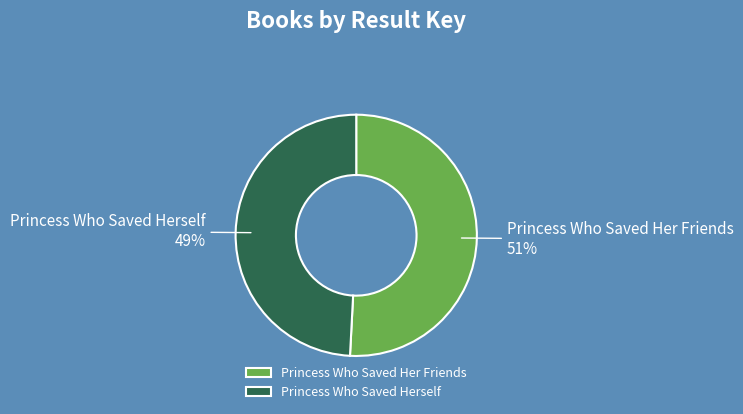

Which slice represents more than half of the pie?

Princess Who Saved Her Friends